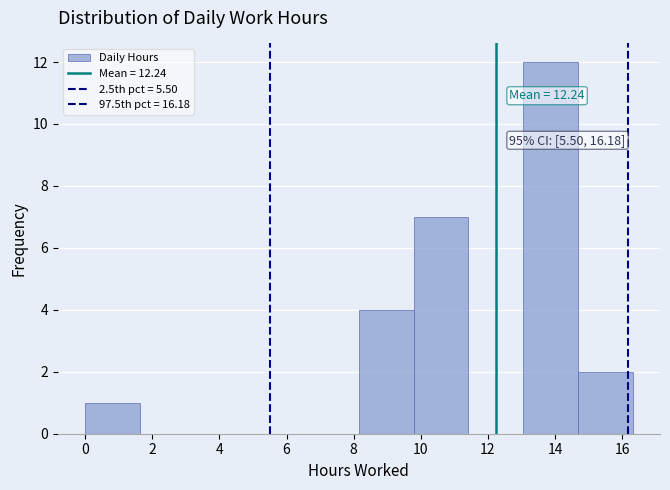

Over which range of the x-axis is the bar tallest?

13.0 to 14.6